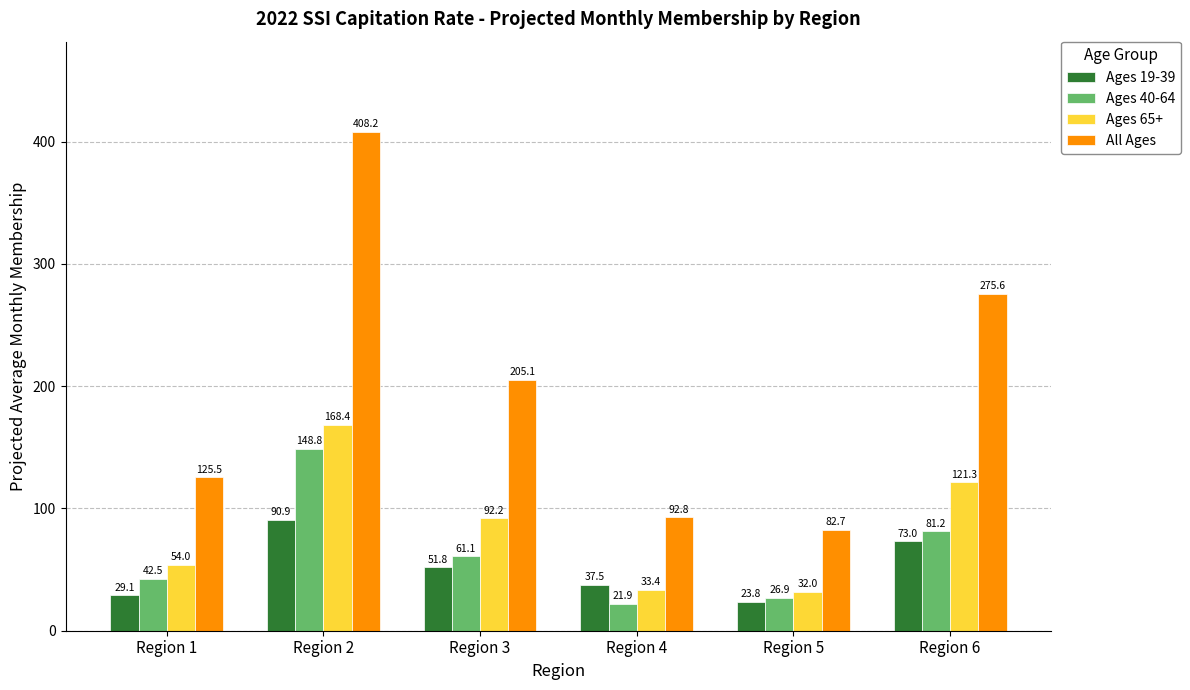

Which series has the widest spread of values?

All Ages